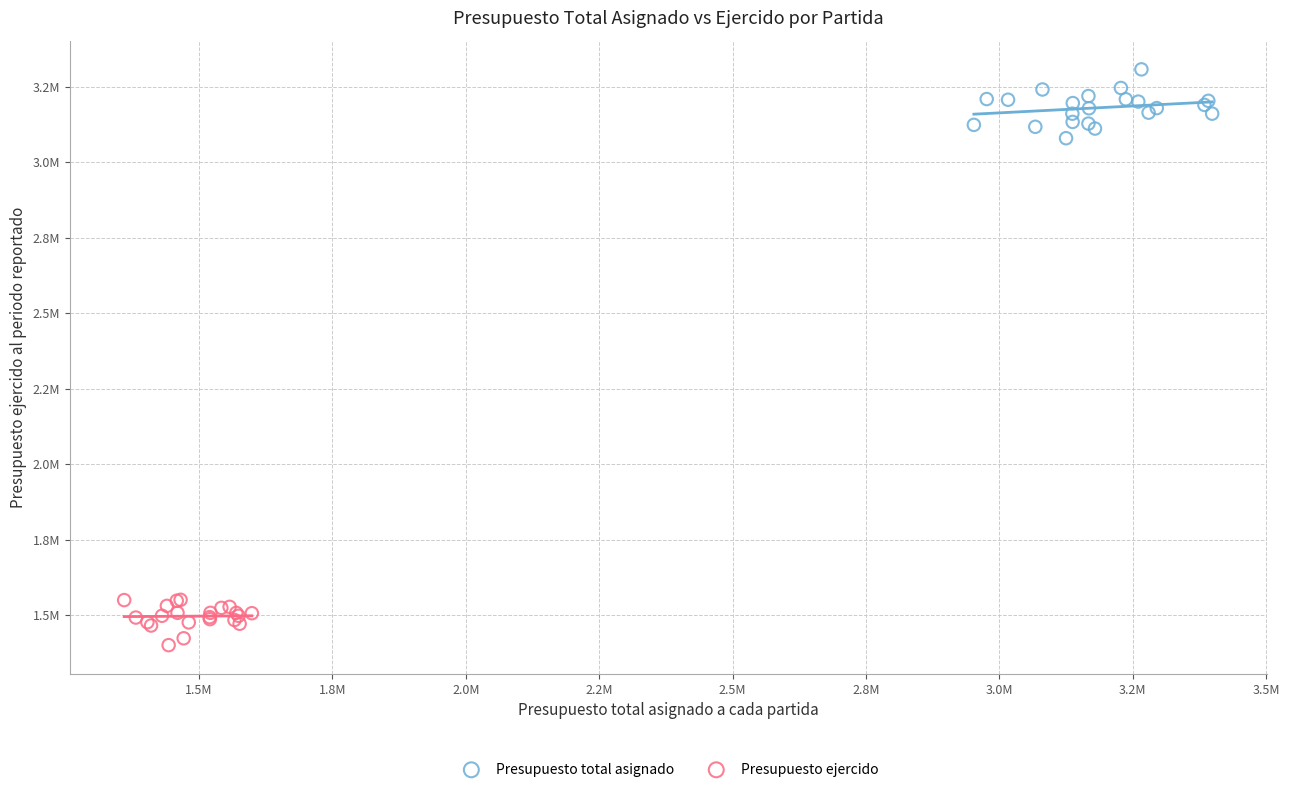

Which series contains the highest Y value?

Presupuesto total asignado